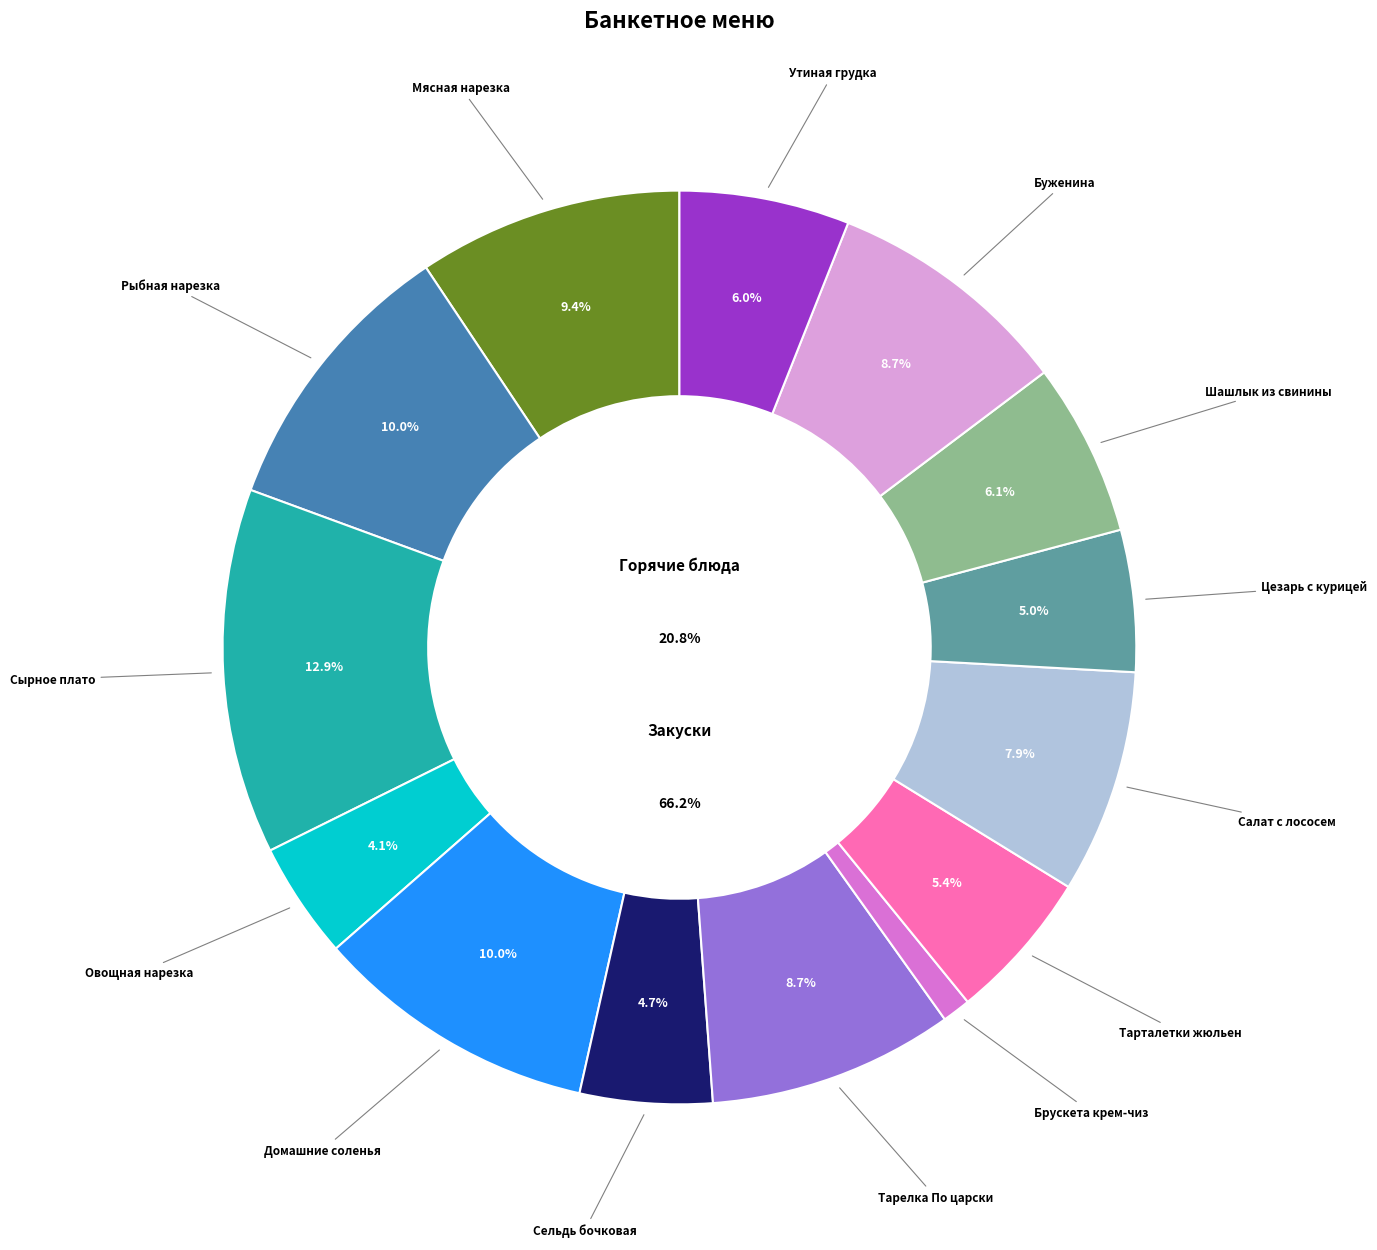

To the nearest percent, what portion does Мясная нарезка represent?

9%